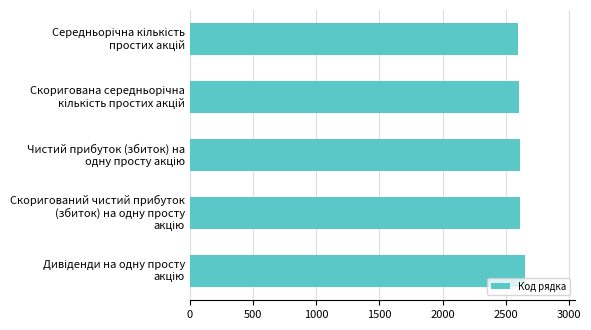

What is the maximum value shown in the chart?

2650